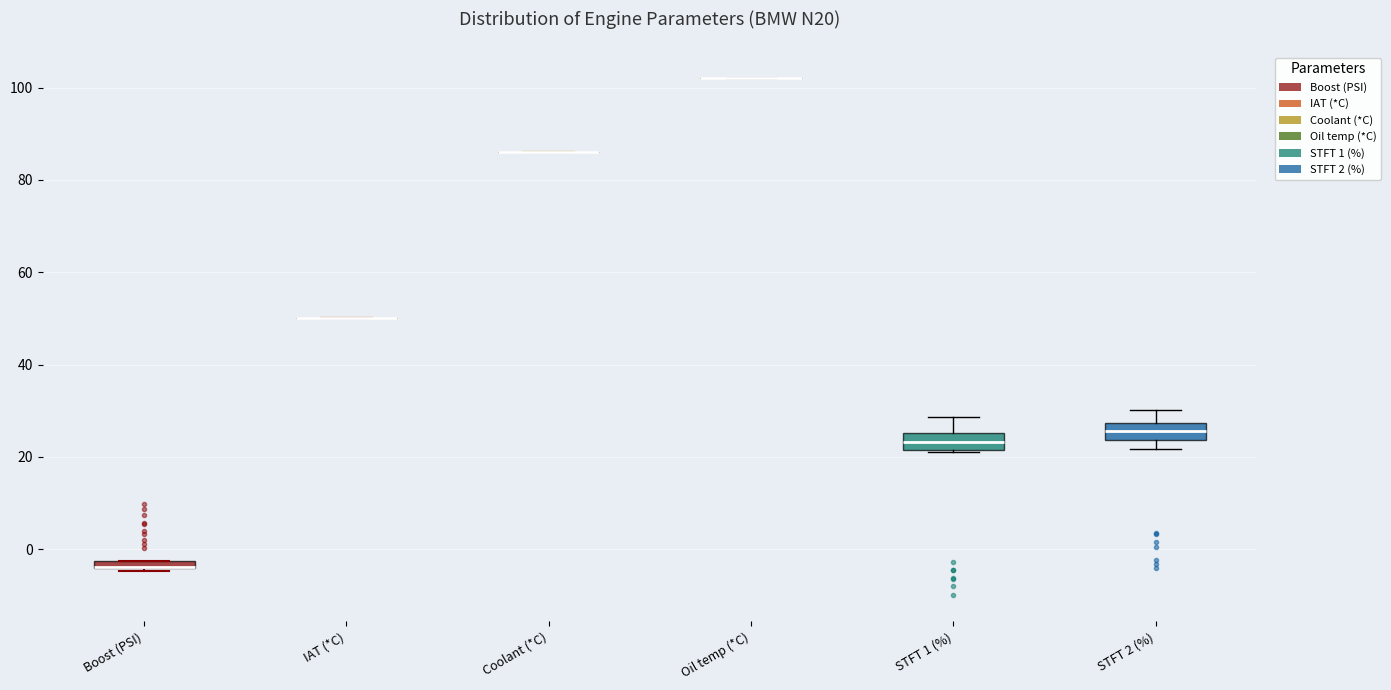

Where is the upper edge of the box for STFT 2 (%) on the y-axis? The values are not printed on the chart, so give them approximately, as read against the axis.

28